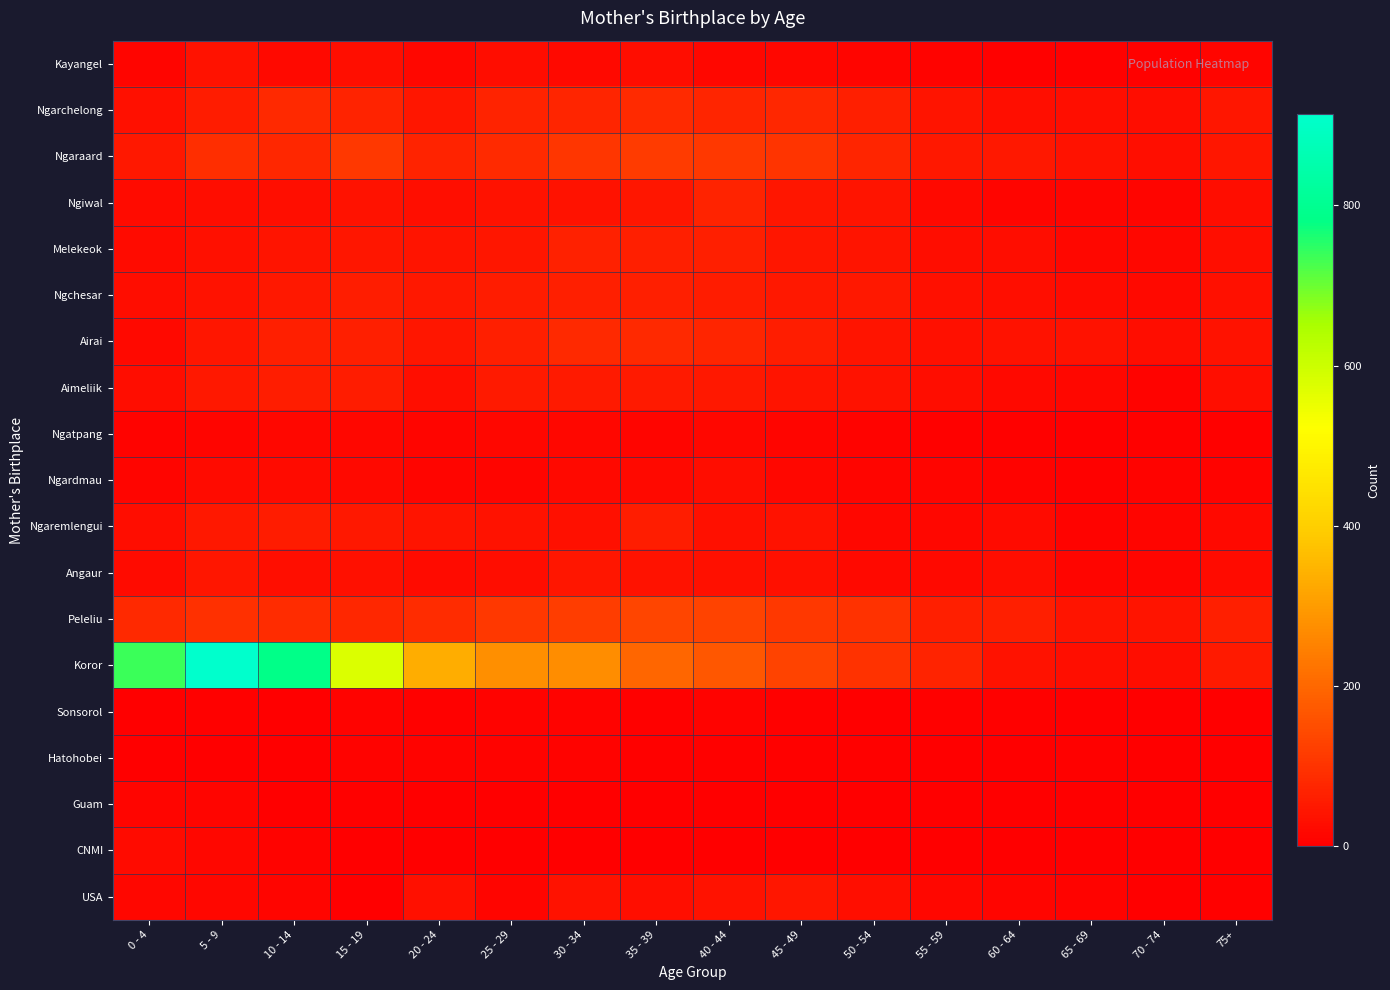

Which has a higher value, 55 - 59 or 40 - 44?

40 - 44